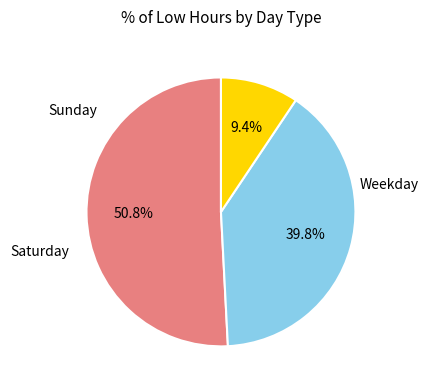

To the nearest percent, what is the difference between the largest and smallest slice percentages?

41%